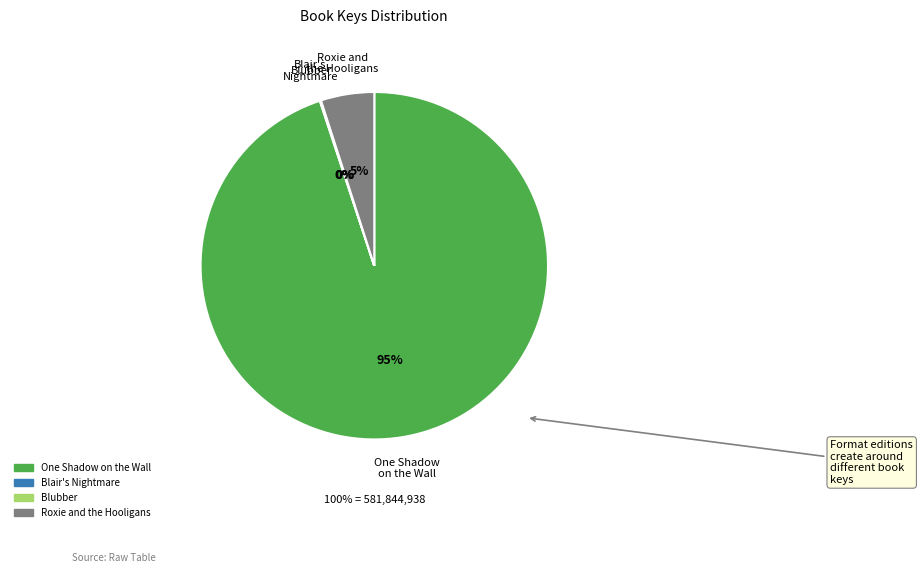

How many slices are in this pie chart?

4